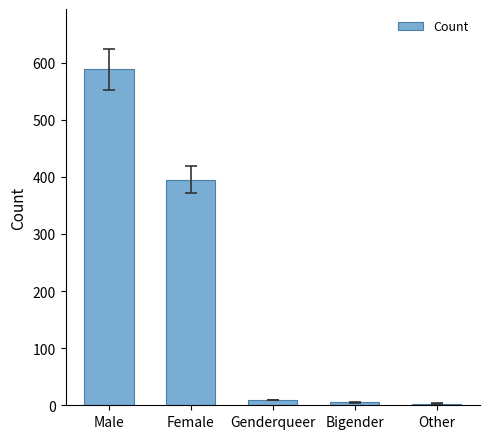

What is the minimum value shown in the chart?

3